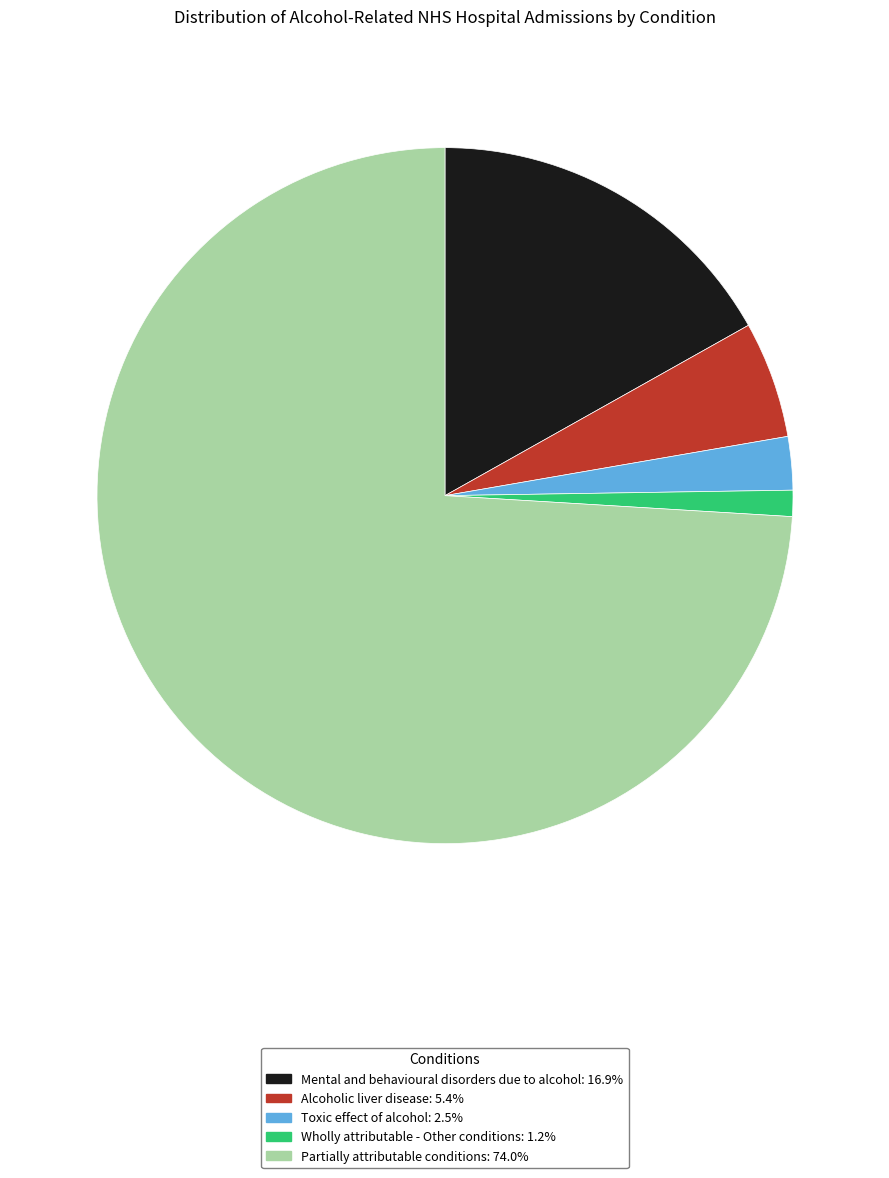

Which category accounts for the majority?

Partially attributable conditions